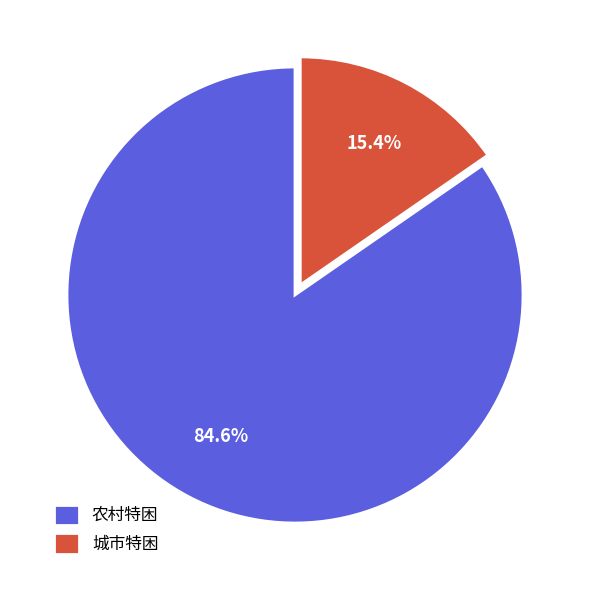

Which category has the smallest portion of the pie?

城市特困